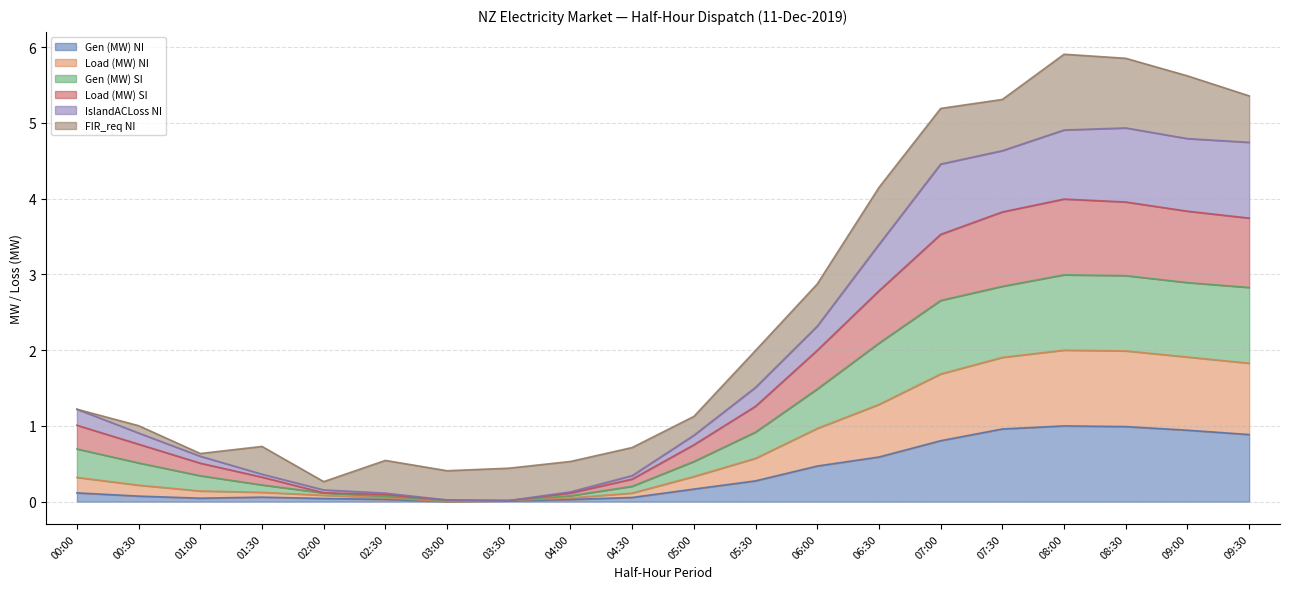

True or false: Load (MW) NI has more than 2 points higher than both neighbors.

False